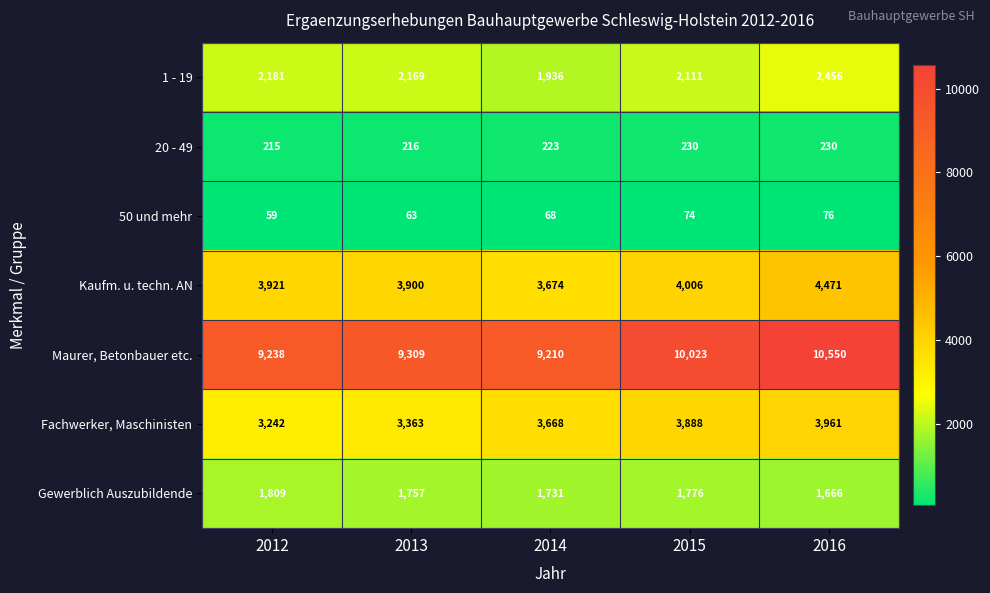

What is the difference between the Gewerblich Auszubildende values at 2012 and 2013?

52